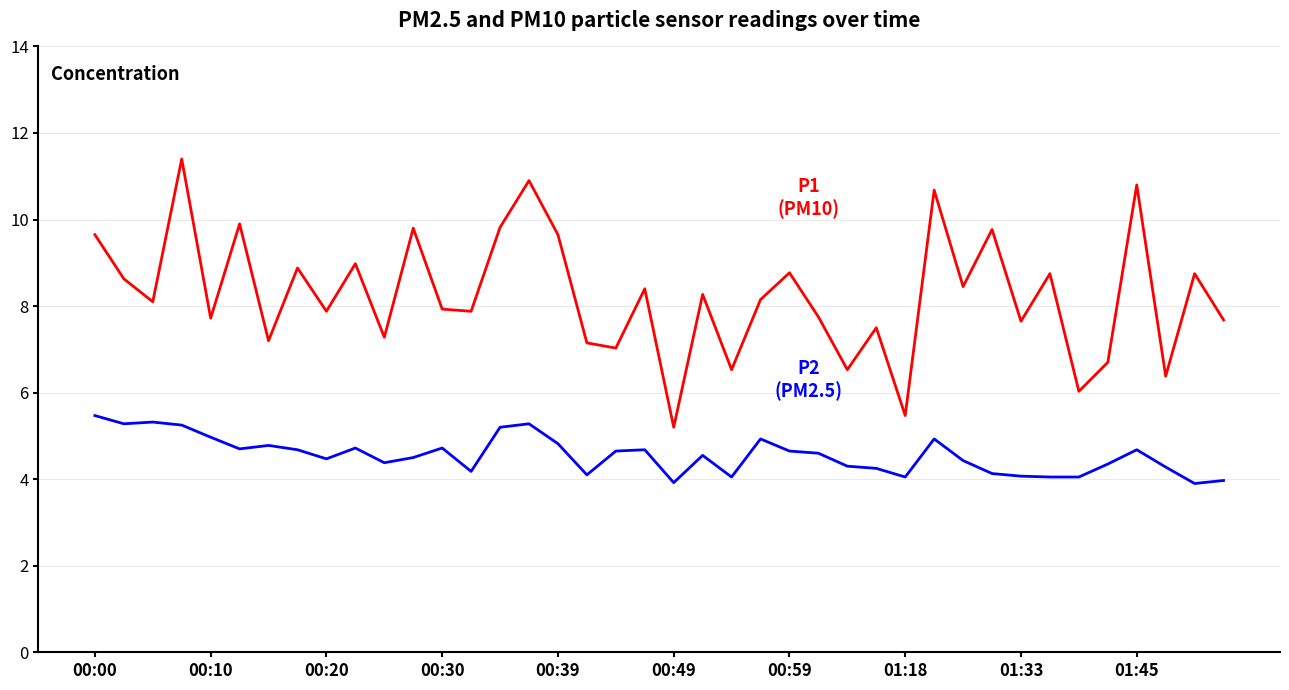

What is the greatest value displayed?

11.4